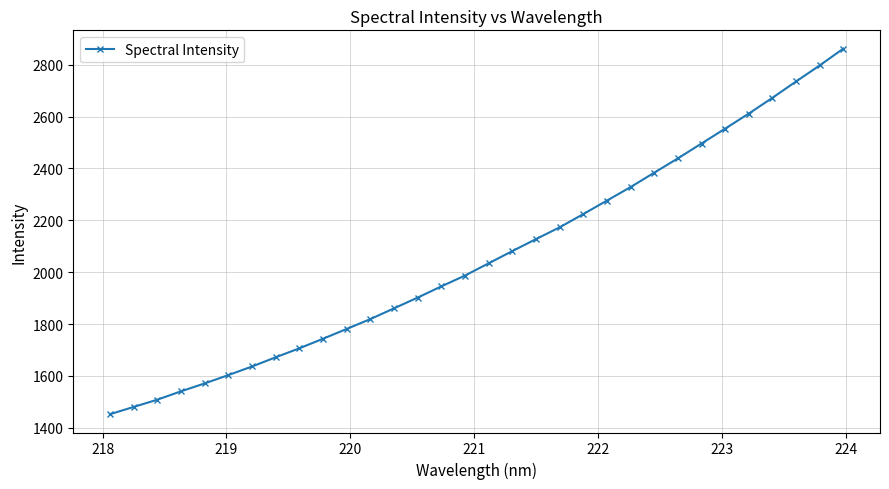

What is the difference between the maximum and minimum values?

1409.7